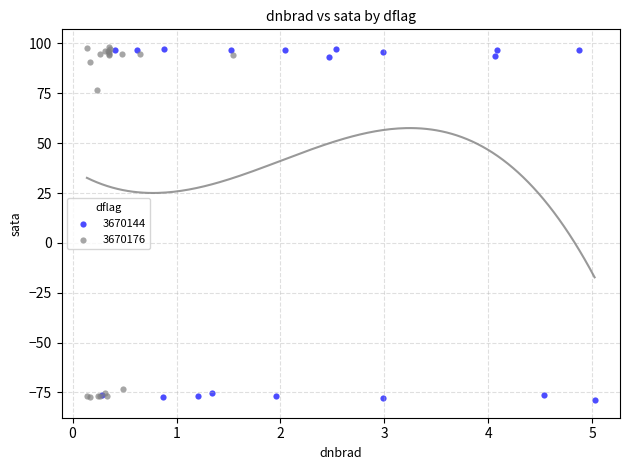

What are all the series names shown in the legend?

3670144, 3670176